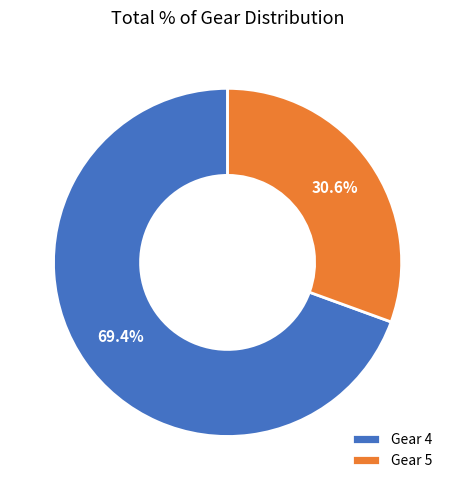

What is the largest slice in the pie chart?

Gear 4